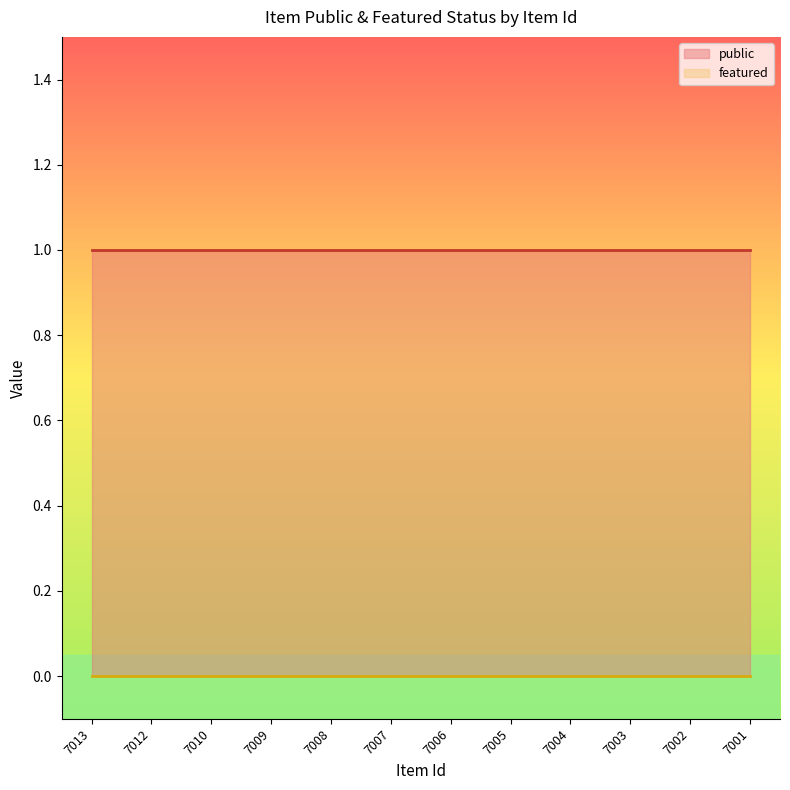

Reading left to right, what are all the values shown in this chart?

public: 7013=1	7012=1	7010=1	7009=1	7008=1	7007=1	7006=1	7005=1	7004=1	7003=1	7002=1	7001=1
featured: 7013=0	7012=0	7010=0	7009=0	7008=0	7007=0	7006=0	7005=0	7004=0	7003=0	7002=0	7001=0